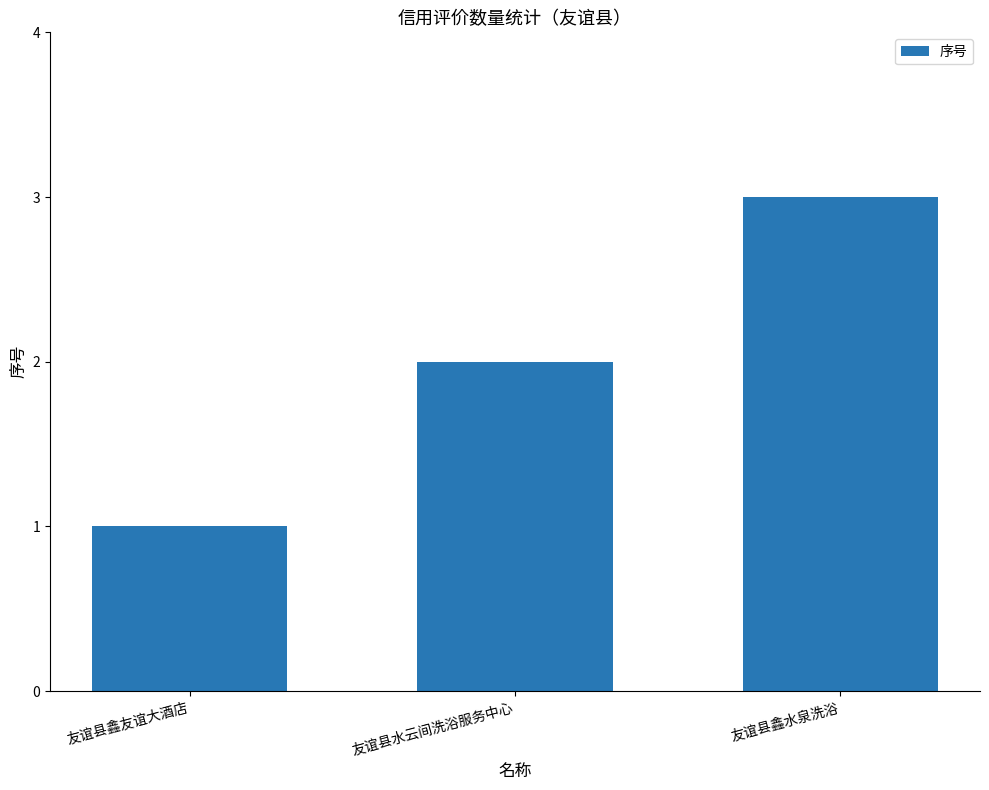

How many bars are there in total?

3